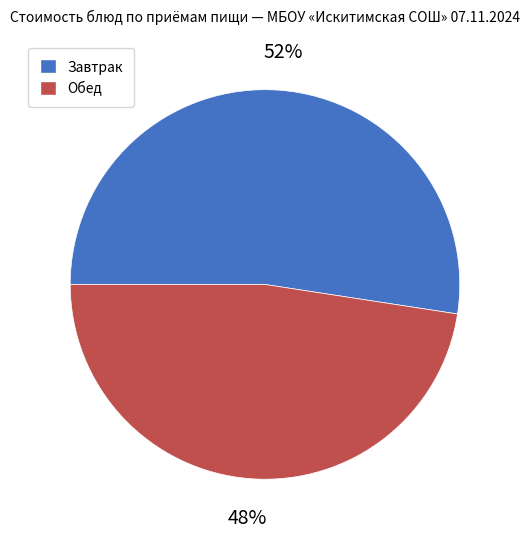

Count the number of slices in the pie.

2